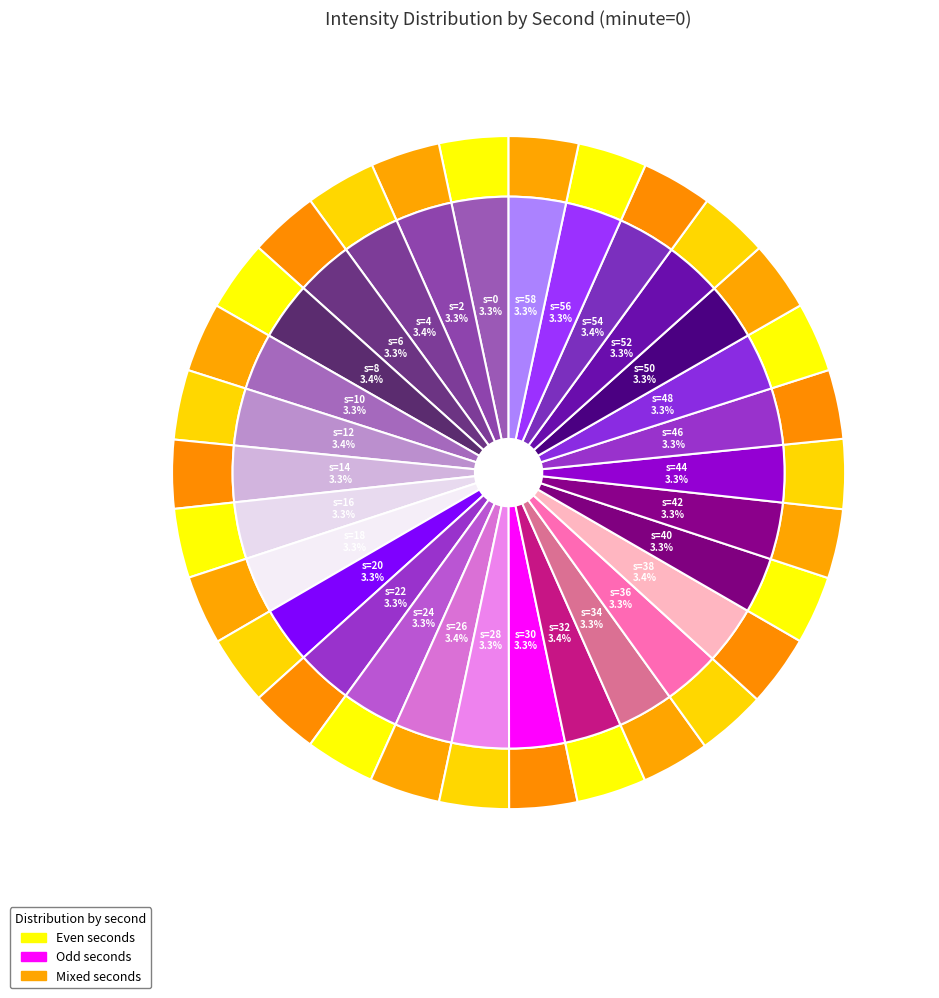

Does any single category account for the majority?

No